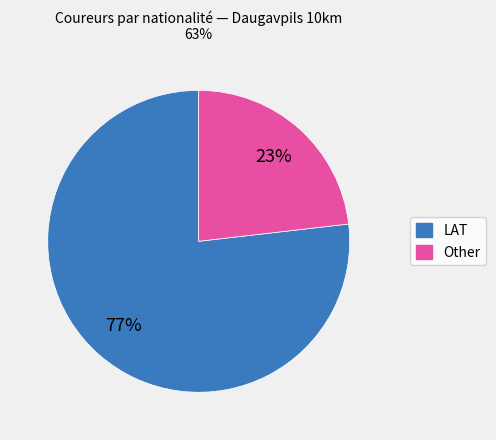

Between Other and LAT, which is larger?

LAT